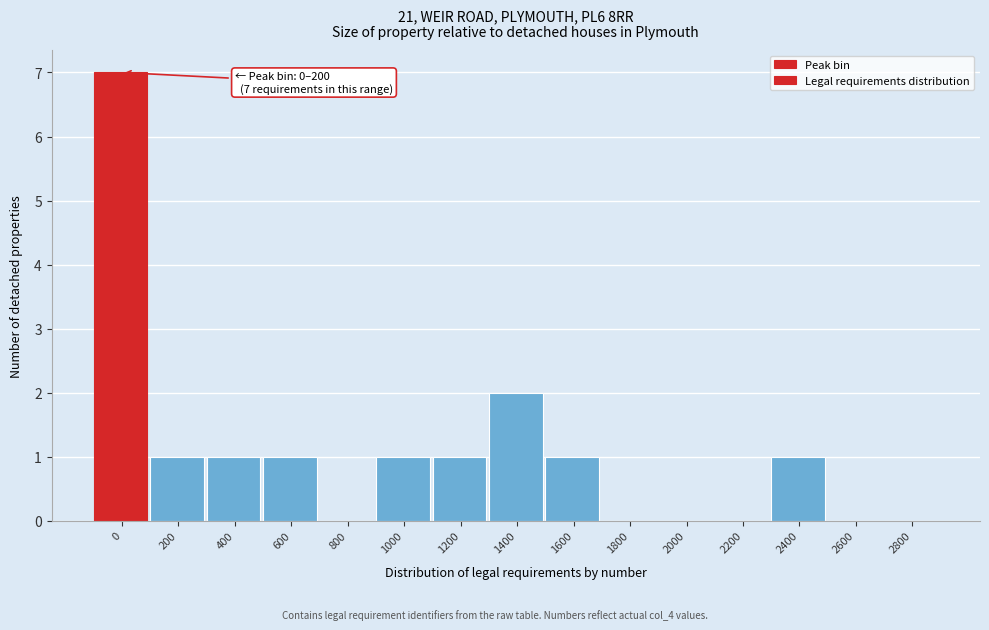

Reading left to right, extract all data points from this chart.

0=7	200=1	400=1	600=1	800=0	1000=1	1200=1	1400=2	1600=1	1800=0	2000=0	2200=0	2400=1	2600=0	2800=0